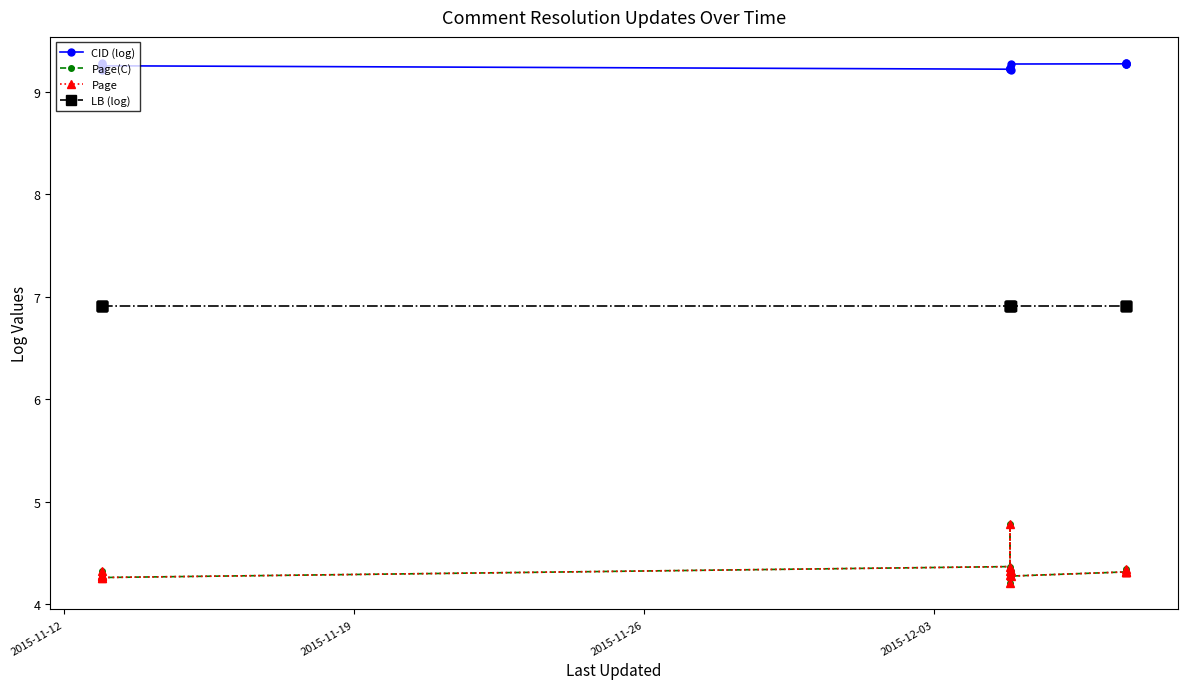

Rank the series by their maximum value, from highest to lowest.

CID (log), LB (log), Page(C), Page